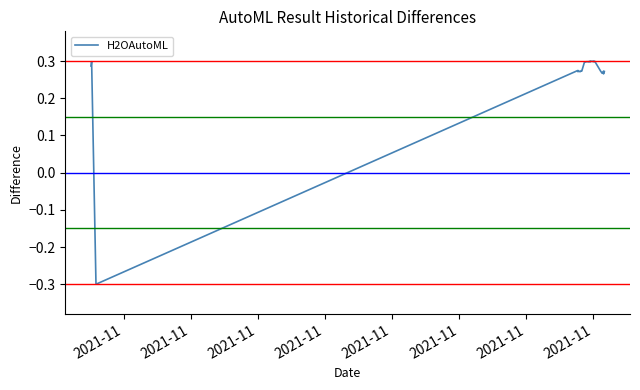

Where is the first local maximum?

2021-11